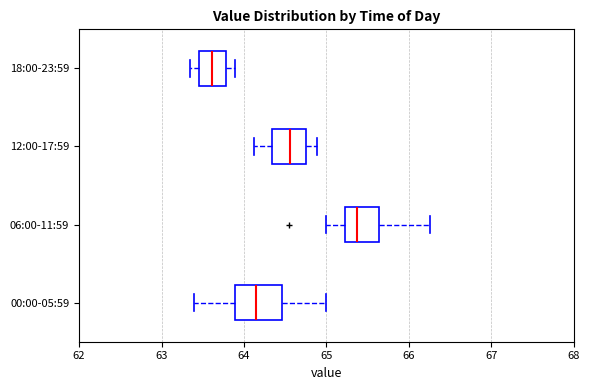

Which box is the widest, from its left edge to its right edge?

00:00-05:59